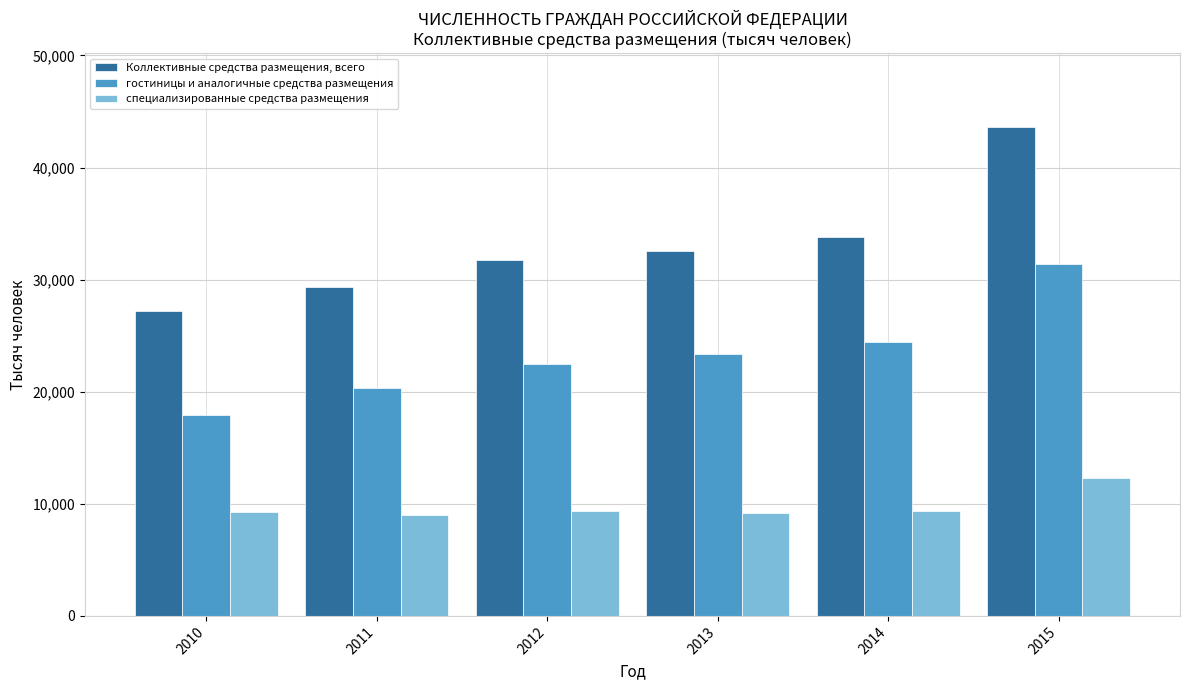

What is the minimum value for Коллективные средства размещения, всего?

27166.7